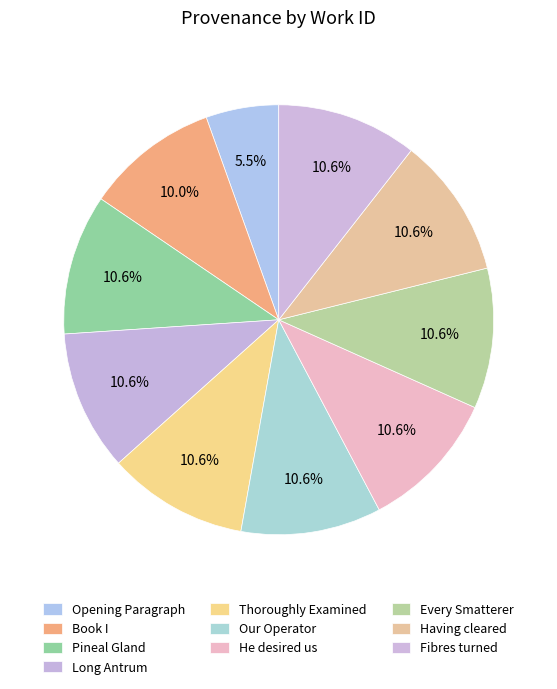

To the nearest percent, what portion does Long Antrum represent?

11%